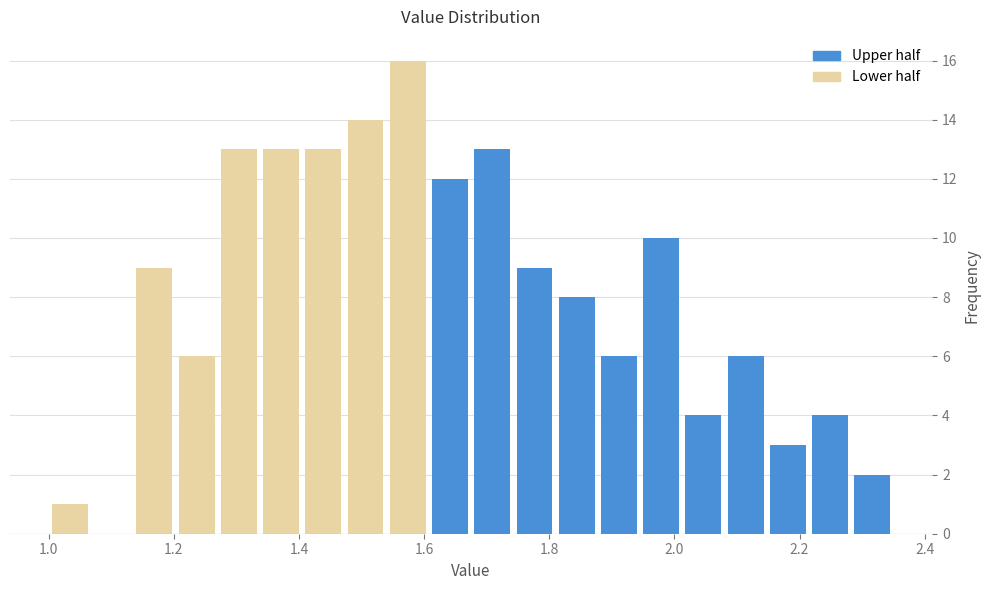

Around what value on the x-axis is the tallest bar? Give the approximate position of its centre, as read against the axis.

1.58